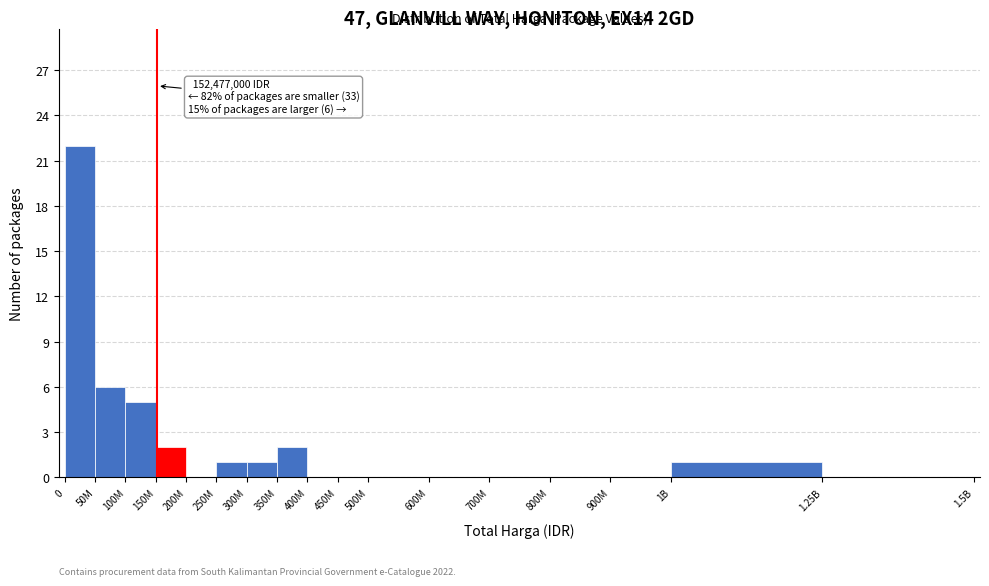

Reading left to right, transcribe all the data shown in this chart.

0=22	50M=6	100M=5	150M=2	200M=0	250M=1	300M=1	350M=2	400M=0	450M=0	500M=0	600M=0	700M=0	800M=0	900M=0	1B=1	1.25B=0